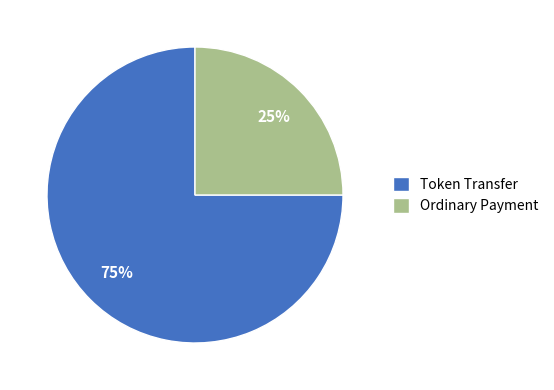

Does Ordinary Payment represent more than half of the total?

No